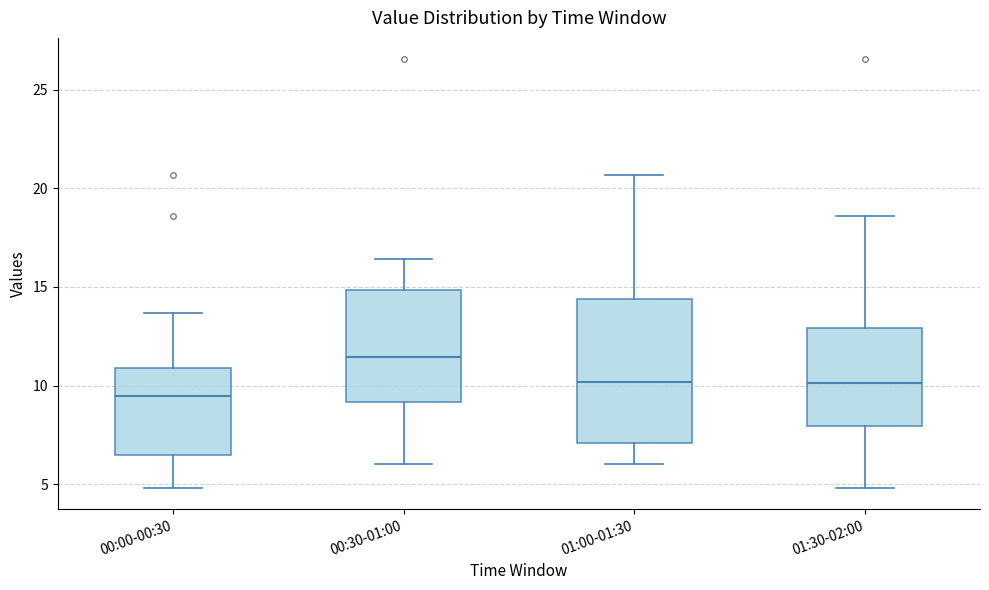

Reading left to right, read every box against the y-axis: the position of its median line, the range the box covers, and the ends of its whiskers. The values are not printed on the chart, so give them approximately, as read against the axis.

00:00-00:30: median 9.5, box 6.5 to 11.0, whiskers 5.0 to 13.5
00:30-01:00: median 11.5, box 9.0 to 15.0, whiskers 6.0 to 16.5
01:00-01:30: median 10.0, box 7.0 to 14.5, whiskers 6.0 to 20.5
01:30-02:00: median 10.0, box 8.0 to 13.0, whiskers 5.0 to 18.5